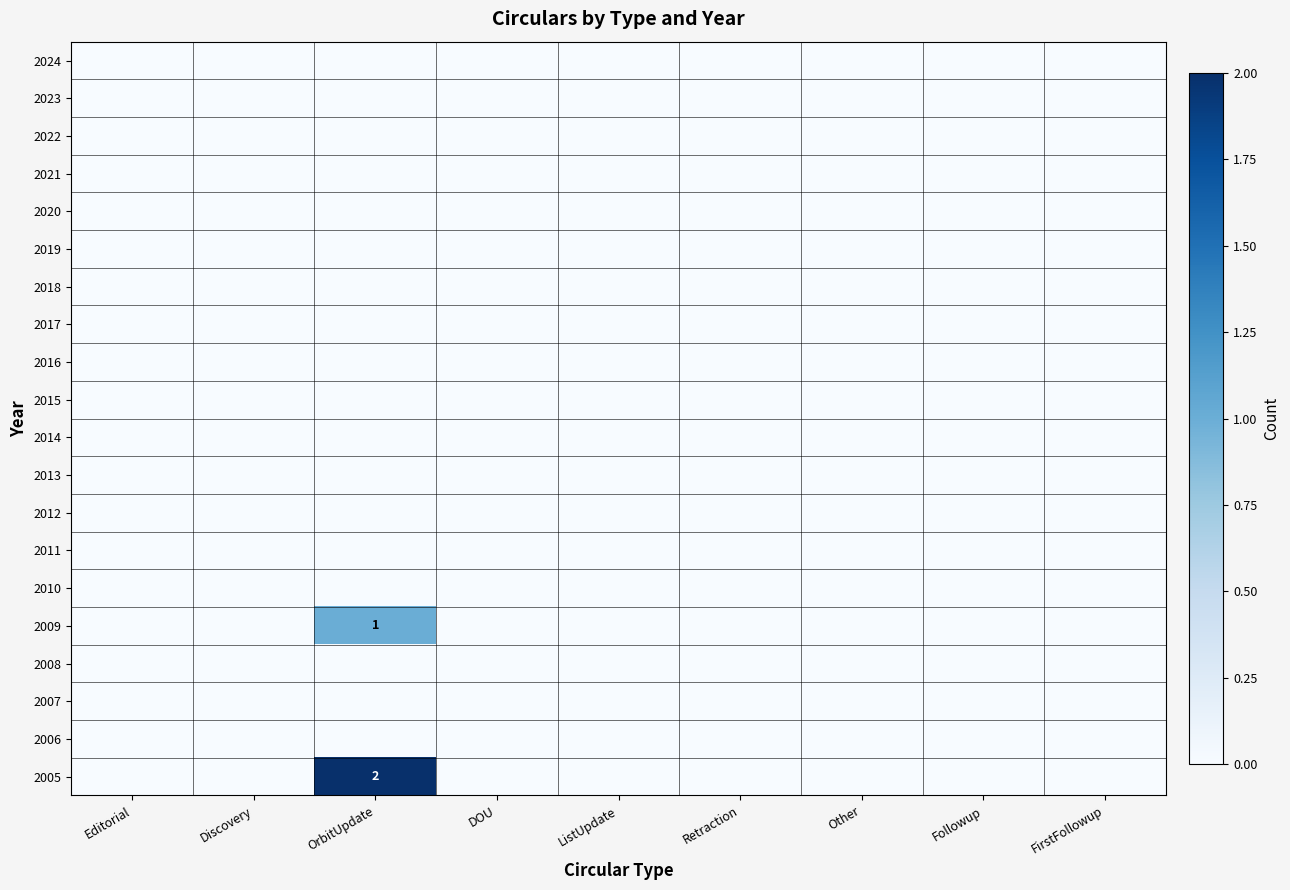

Which series has the largest range (max minus min)?

2005